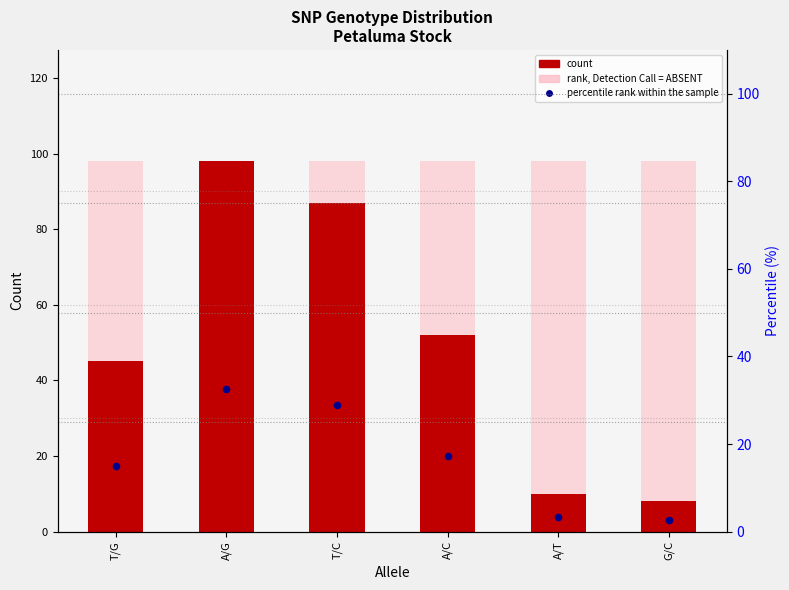

At which category is the sum across all series the highest?

A/G